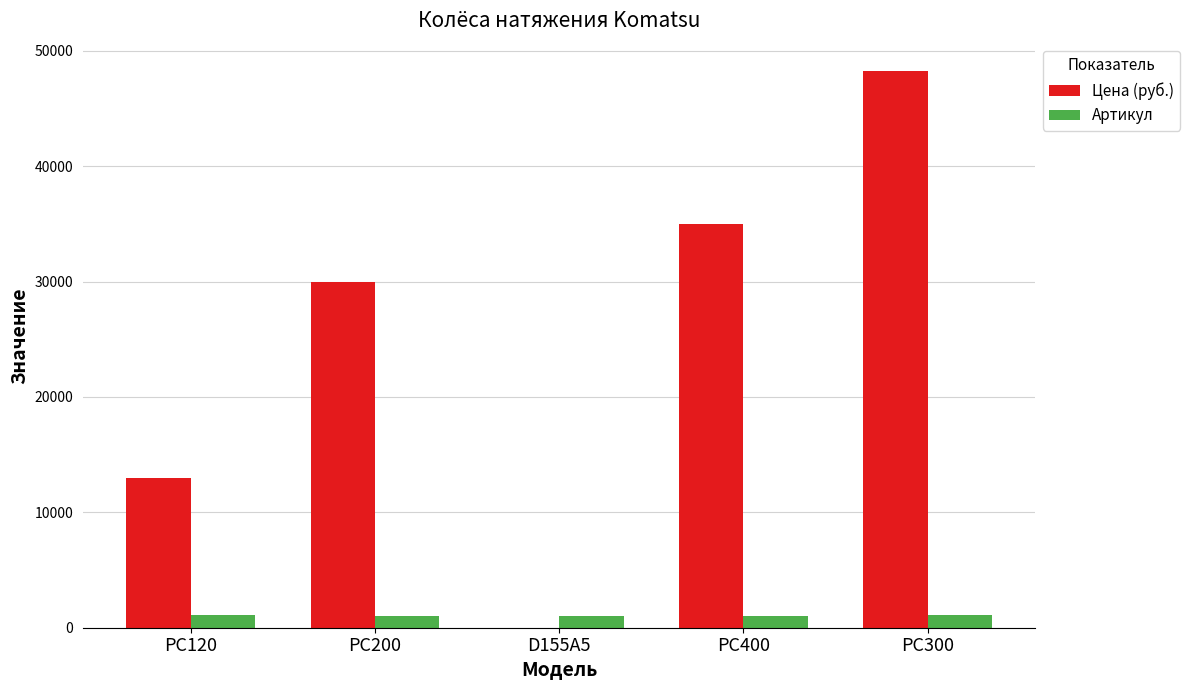

Read the Цена (руб.) value at PC400.

35000